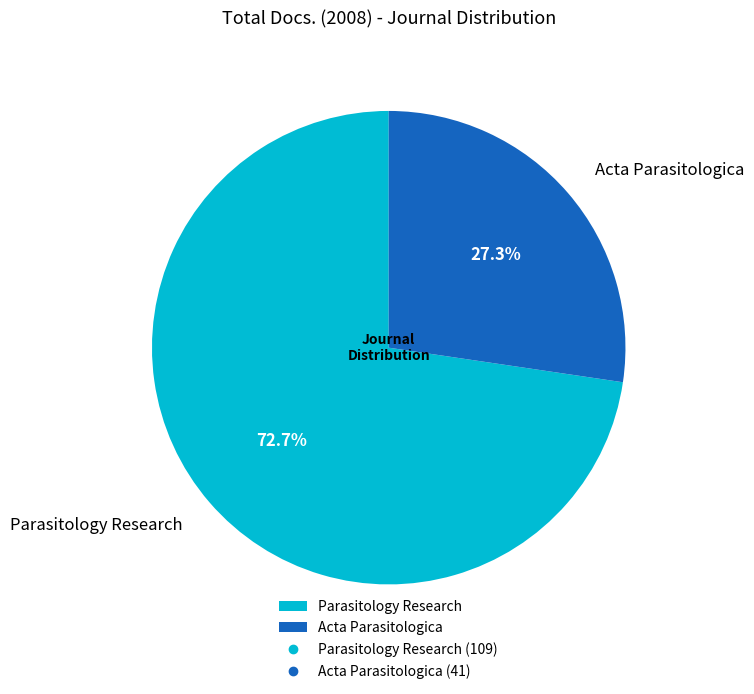

What is the majority slice?

Parasitology Research